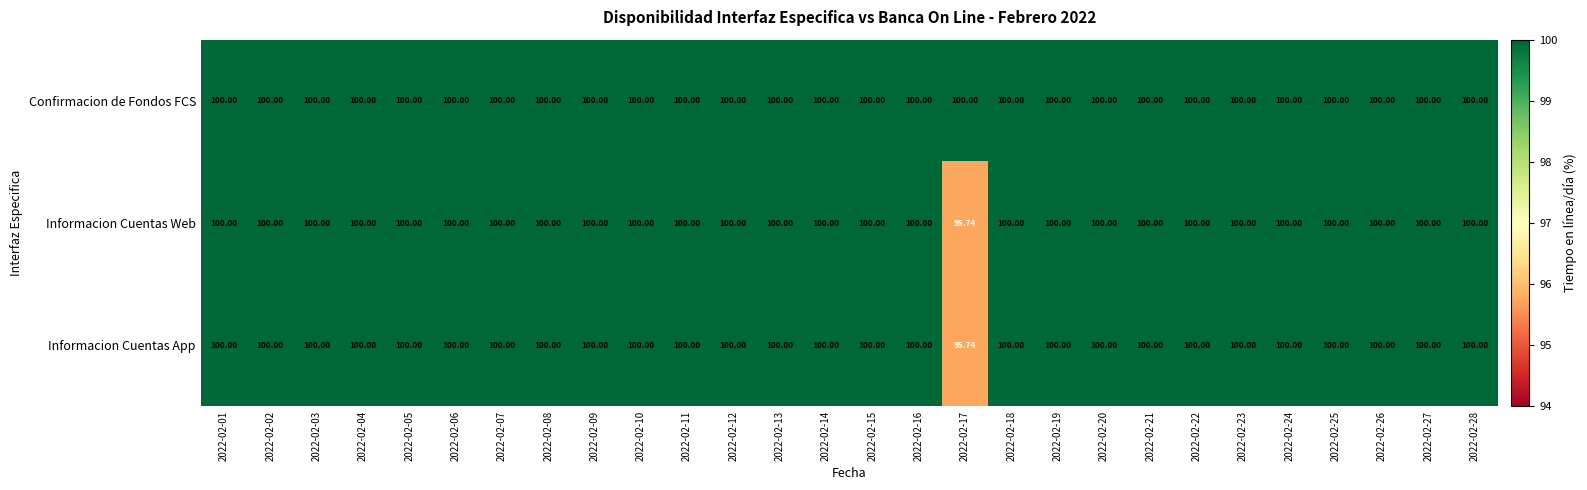

Which series has the largest total across all categories?

Confirmacion de Fondos FCS